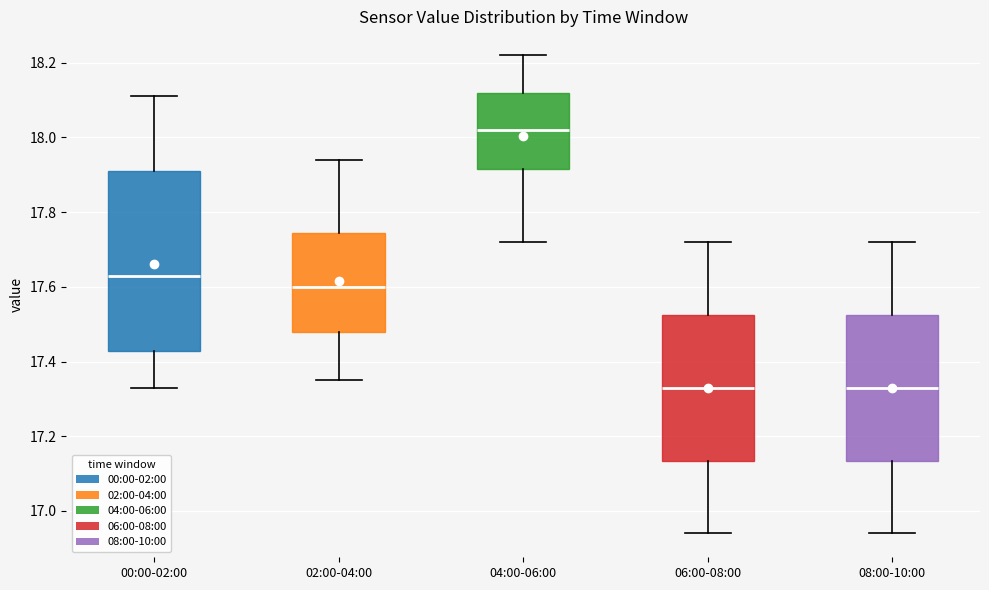

Comparing the boxes themselves (not the whiskers), which one is the tallest?

00:00-02:00